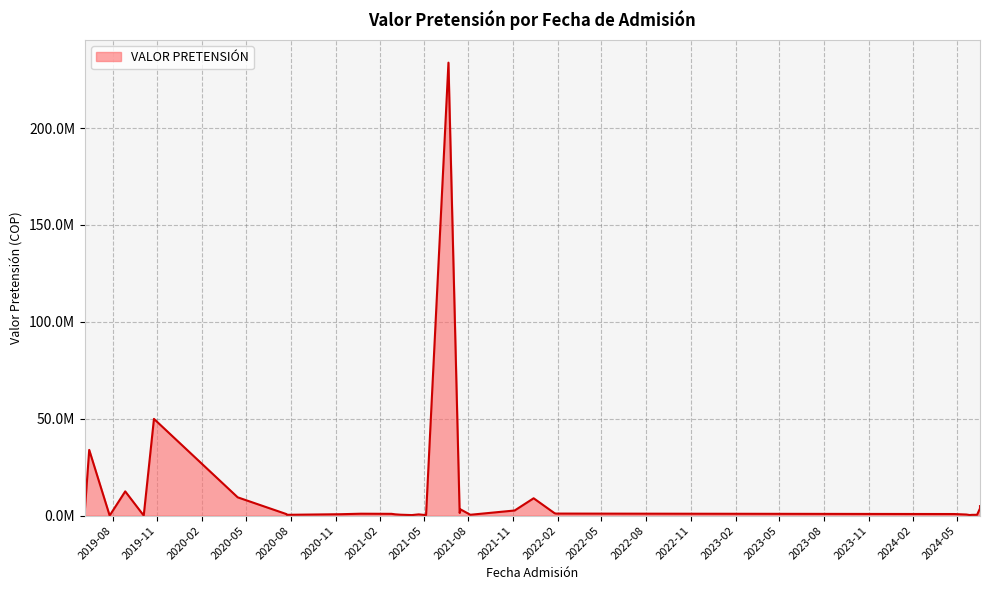

List the labels in order of value, largest first.

2021-06-21, 2019-10-25, 2019-06-14, 2019-08-27, 2020-04-14, 2021-12-13, 2024-06-17, 2024-06-17, 2021-07-16, 2021-11-04, 2019-06-05, 2021-07-14, 2022-01-25, 2022-01-28, 2020-12-23, 2021-02-24, 2024-04-25, 2020-07-23, 2020-11-12, 2021-03-04, 2021-04-21, 2024-05-20, 2021-03-15, 2021-08-05, 2024-06-11, 2020-07-24, 2024-05-31, 2024-05-27, 2021-04-07, 2021-05-06, 2019-07-26, 2019-10-04